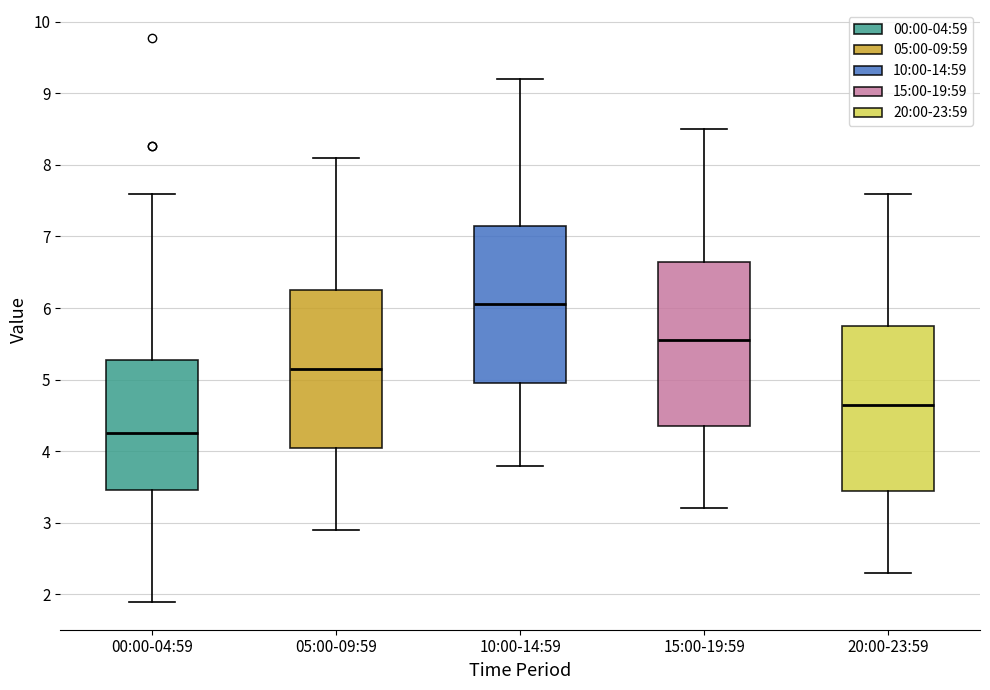

Reading left to right, transcribe this box plot: for each box, give where its median line is, the range the box spans, and where its two whiskers end, as read against the y-axis. The values are not printed on the chart, so give them approximately, as read against the axis.

00:00-04:59: median 4.3, box 3.5 to 5.3, whiskers 1.9 to 7.6
05:00-09:59: median 5.2, box 4.1 to 6.3, whiskers 2.9 to 8.1
10:00-14:59: median 6.1, box 5.0 to 7.2, whiskers 3.8 to 9.2
15:00-19:59: median 5.6, box 4.4 to 6.7, whiskers 3.2 to 8.5
20:00-23:59: median 4.7, box 3.5 to 5.8, whiskers 2.3 to 7.6